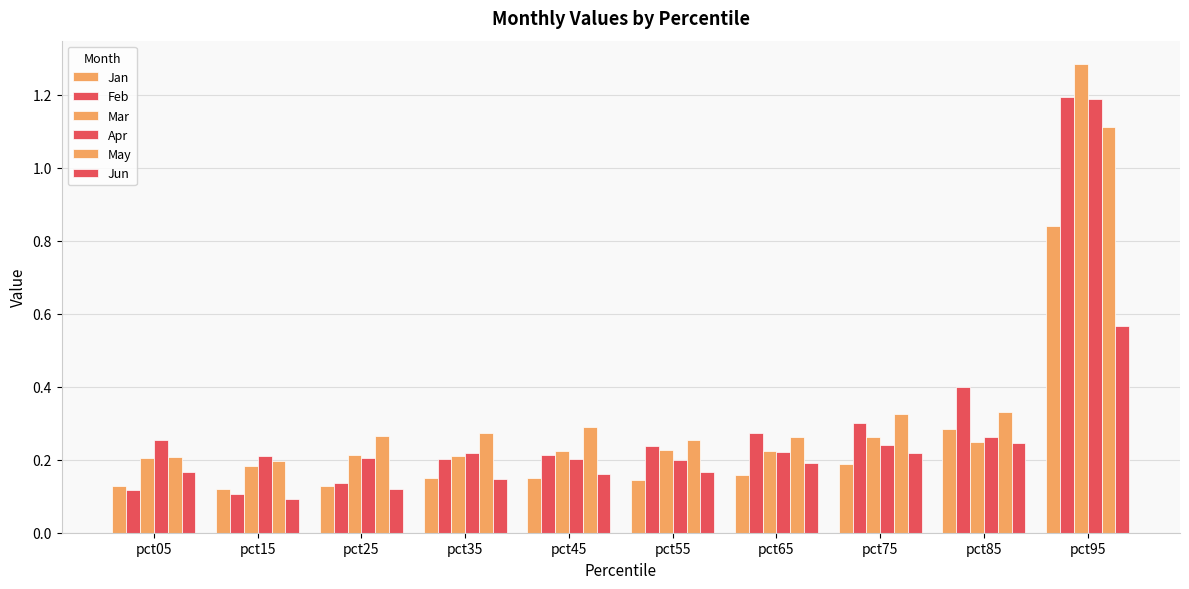

Count the number of data series in this chart.

6